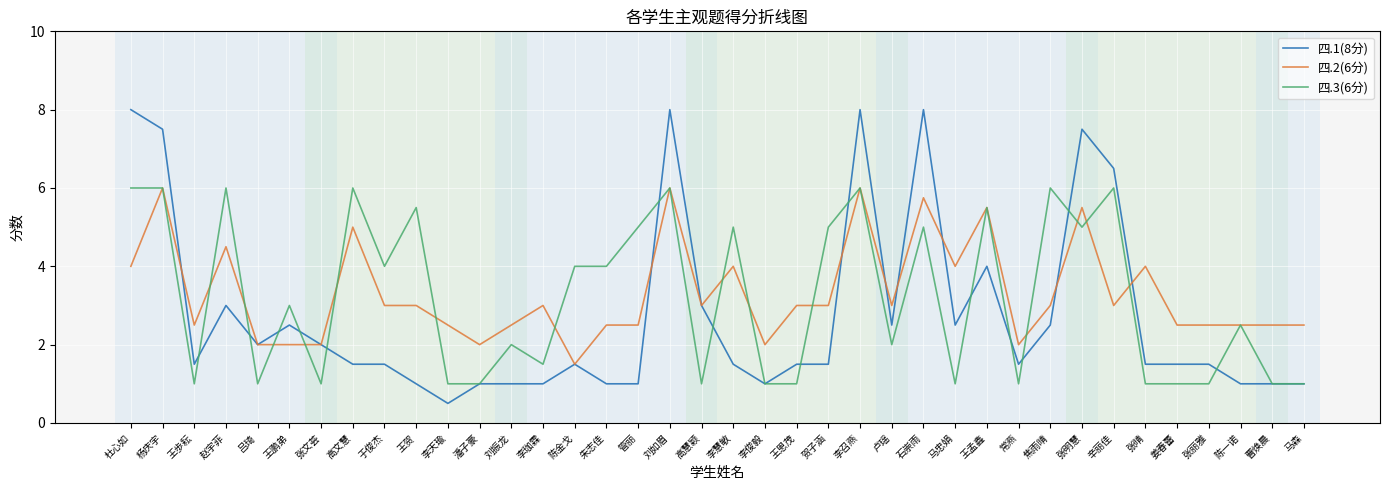

What is the difference between the highest and lowest values at 张明慧?

2.5